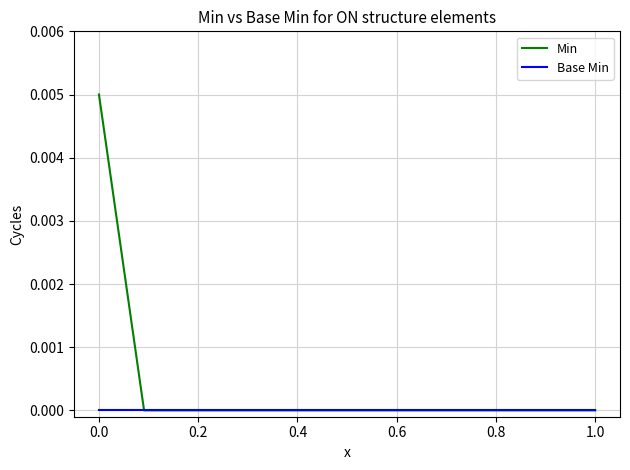

Rank the series by their average value, from lowest to highest.

Base Min, Min